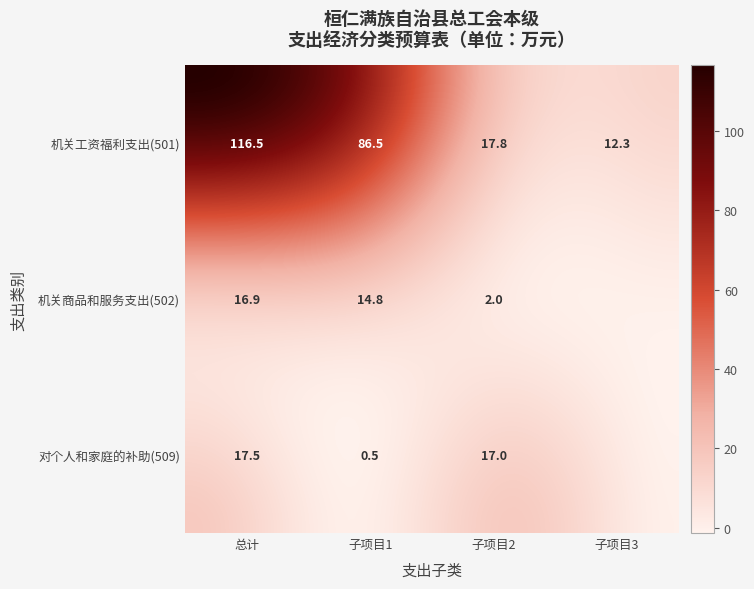

The value of 机关商品和服务支出(502) at 3 is 5.3. True or false?

False